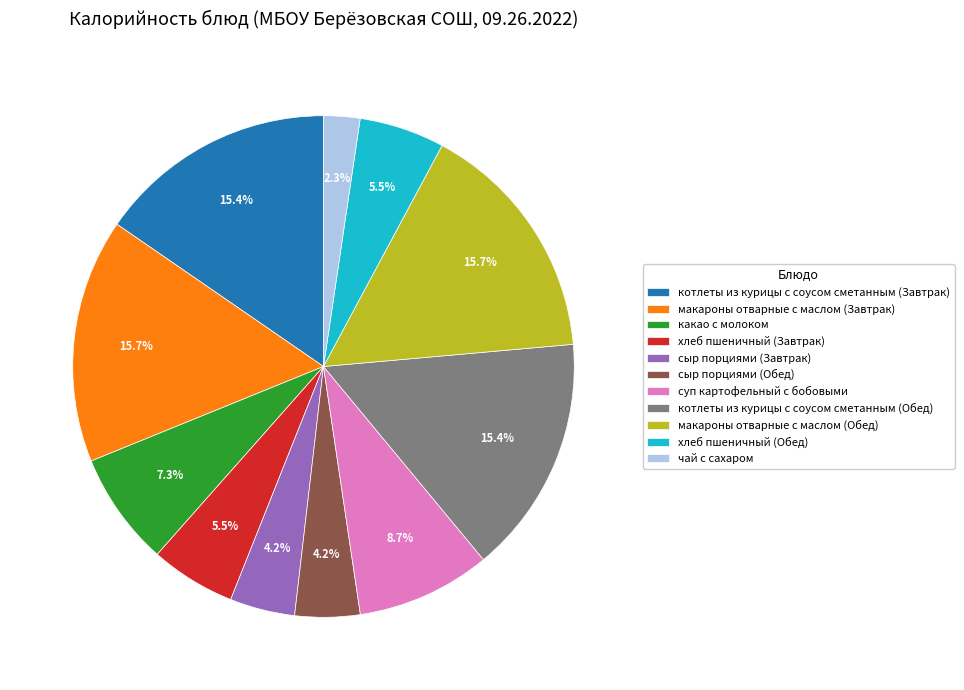

Is суп картофельный с бобовыми the majority of the pie?

No